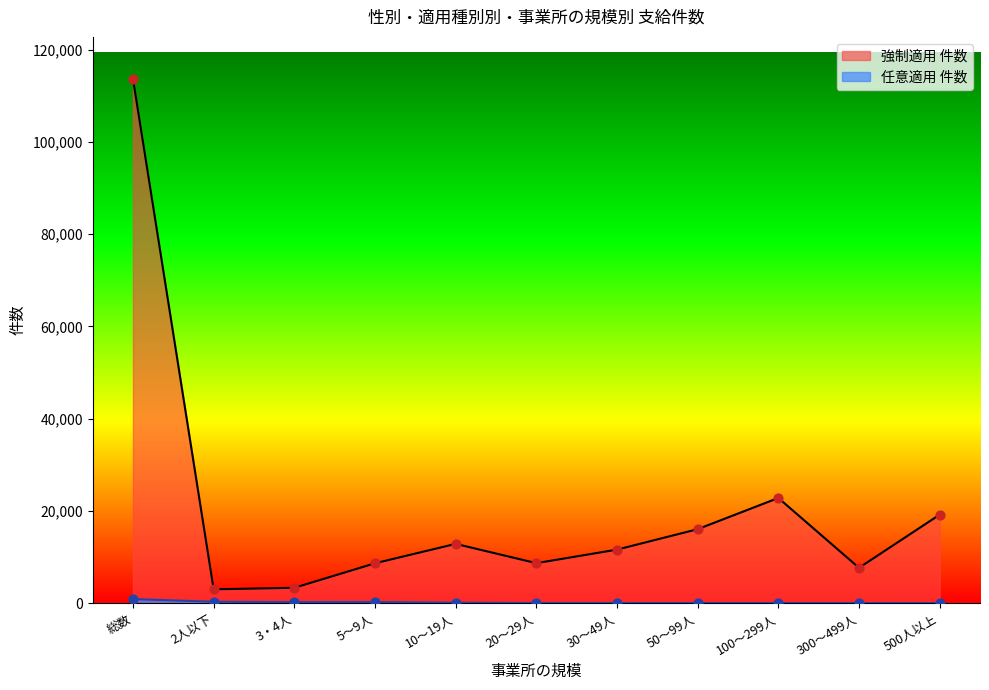

What are all the series names shown in the legend?

強制適用 件数, 任意適用 件数